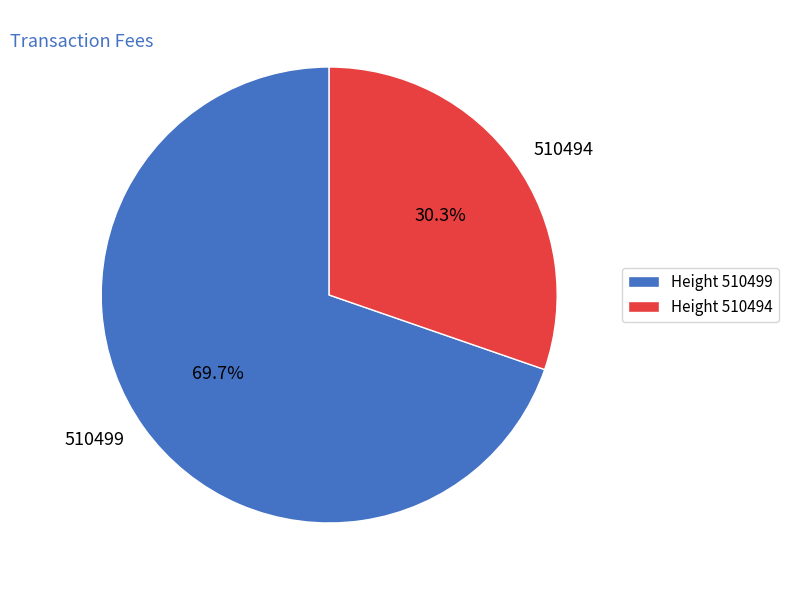

What percentage is the 510494 slice, to the nearest percent?

30%